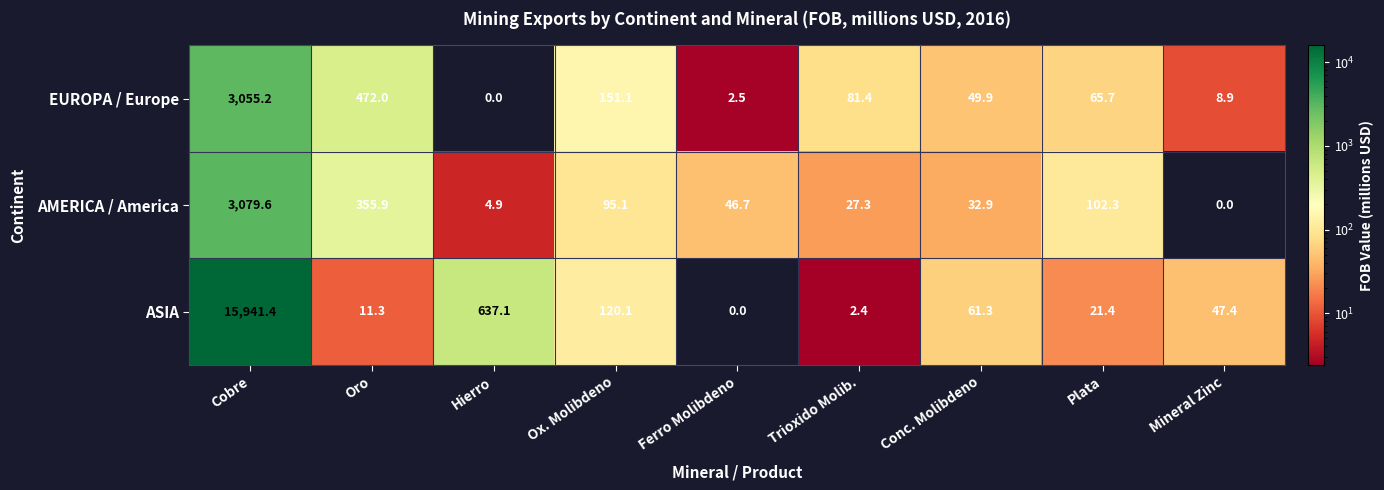

What is the greatest value displayed?

15941.4